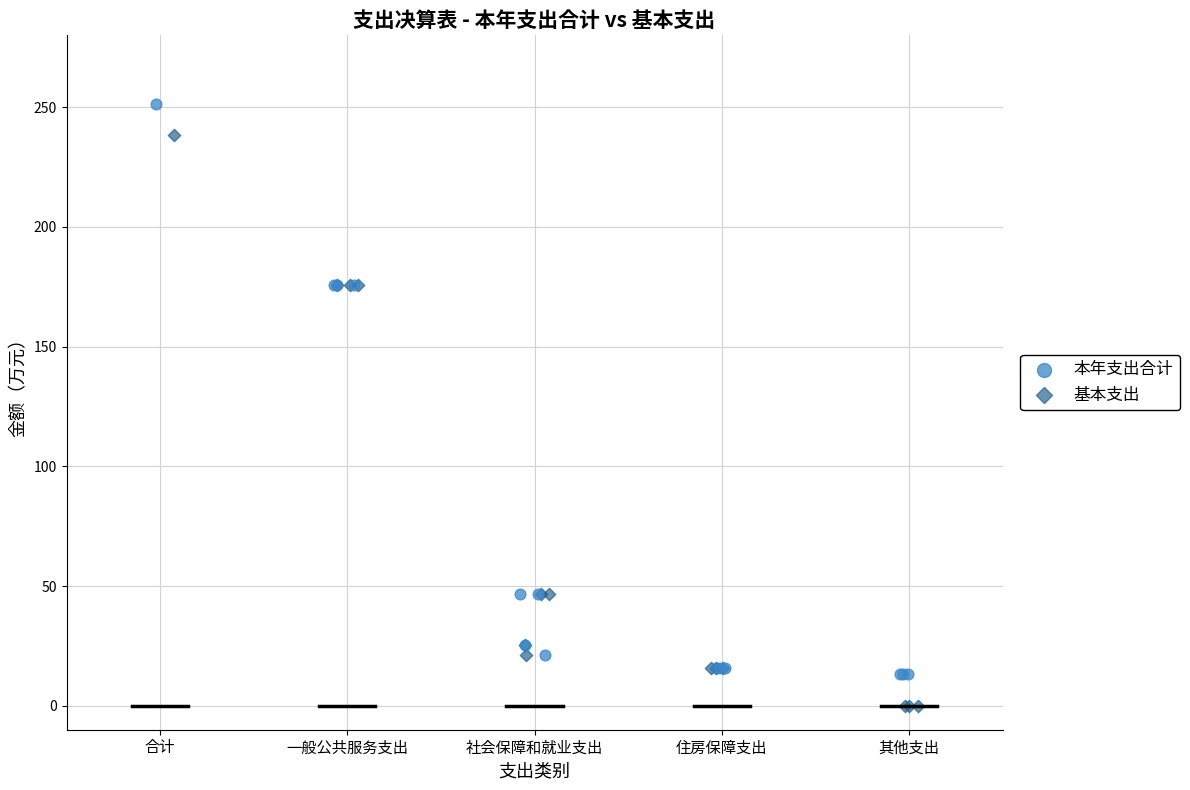

Which series reaches the minimum Y coordinate?

基本支出